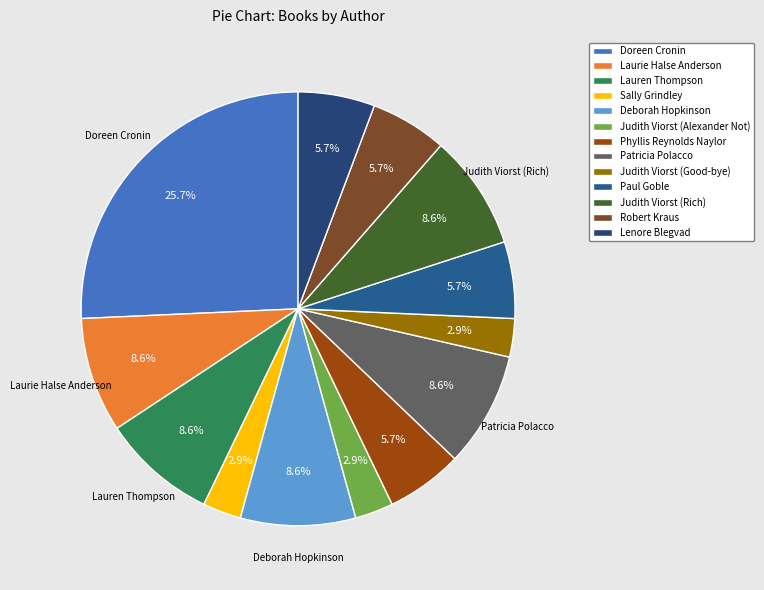

Is Phyllis Reynolds Naylor the majority of the pie?

No